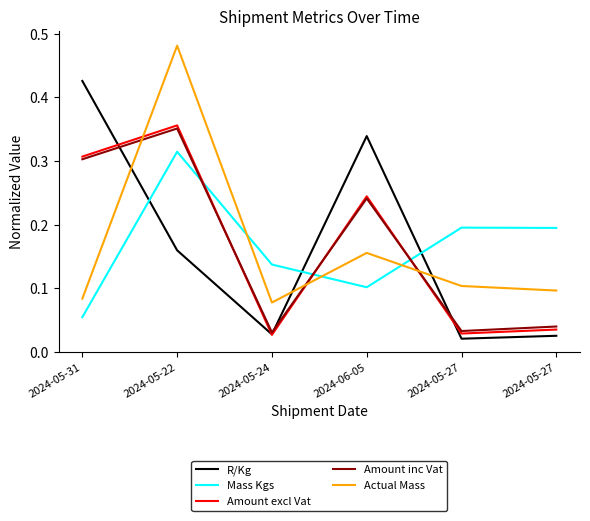

True or false: Mass Kgs has a value of 0.1 at 2024-05-27.

False